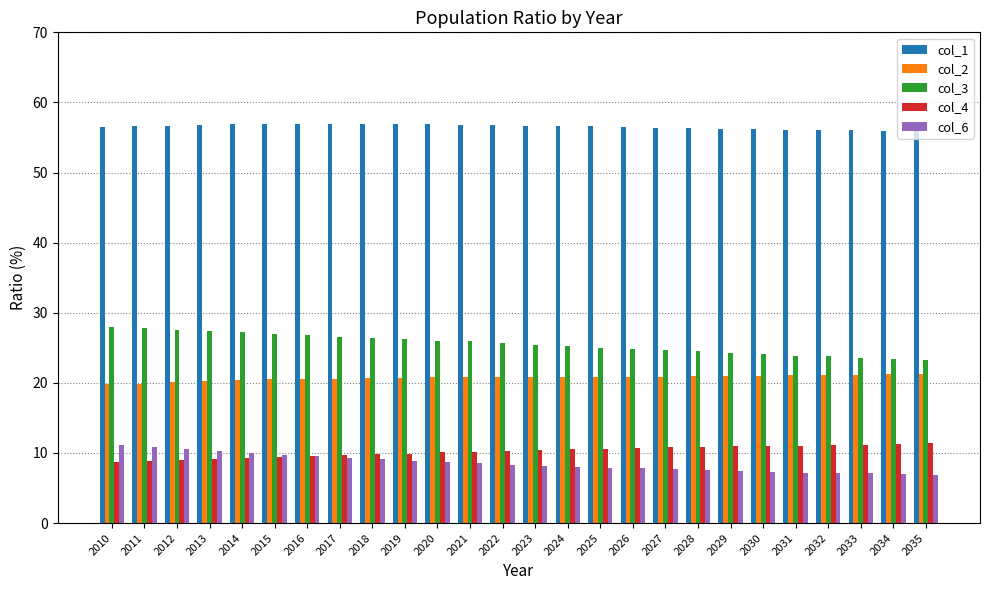

Count the number of data series in this chart.

5